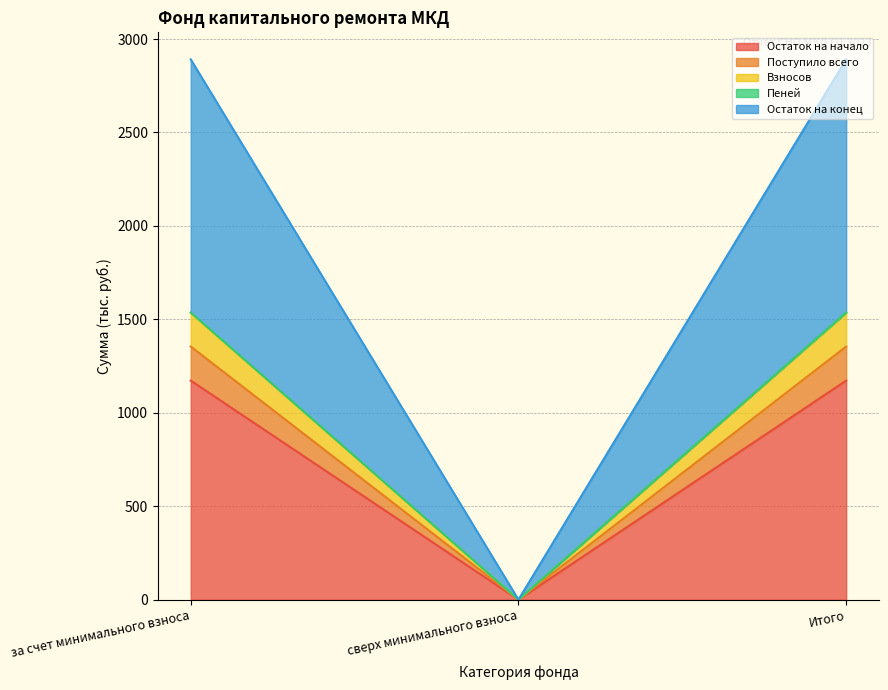

What is the difference between the second highest and minimum values in the Остаток на начало series?

1172.3